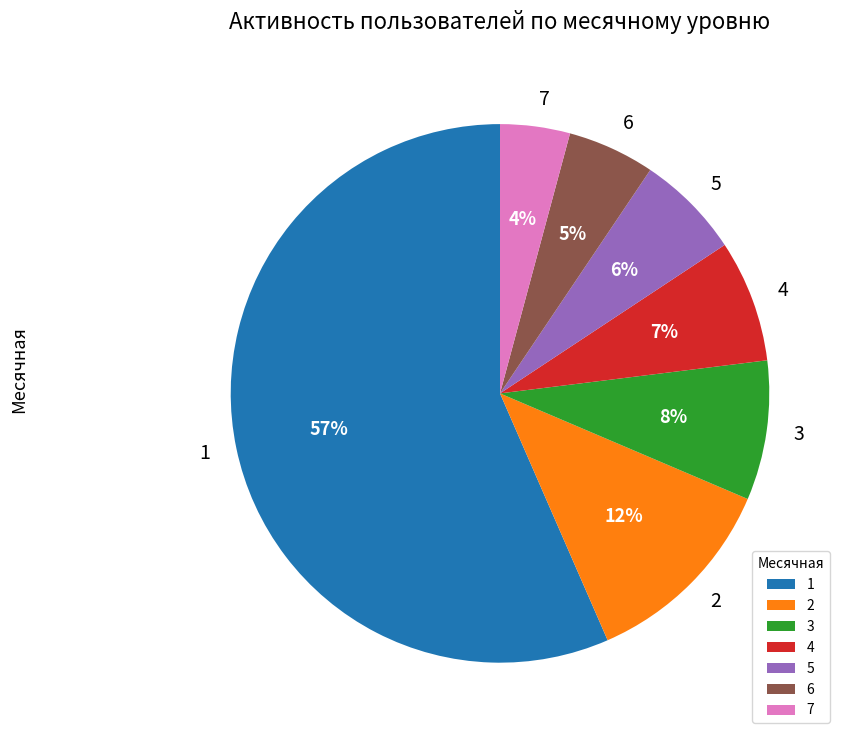

To the nearest percent, what is the average slice percentage?

14%